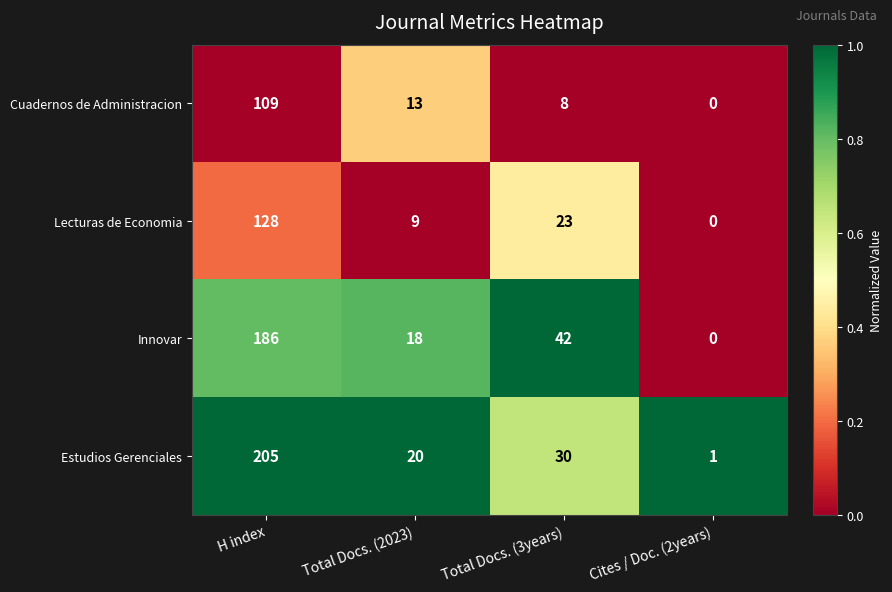

Is the value of Cuadernos de Administracion at H index greater than the value of Innovar at H index?

No